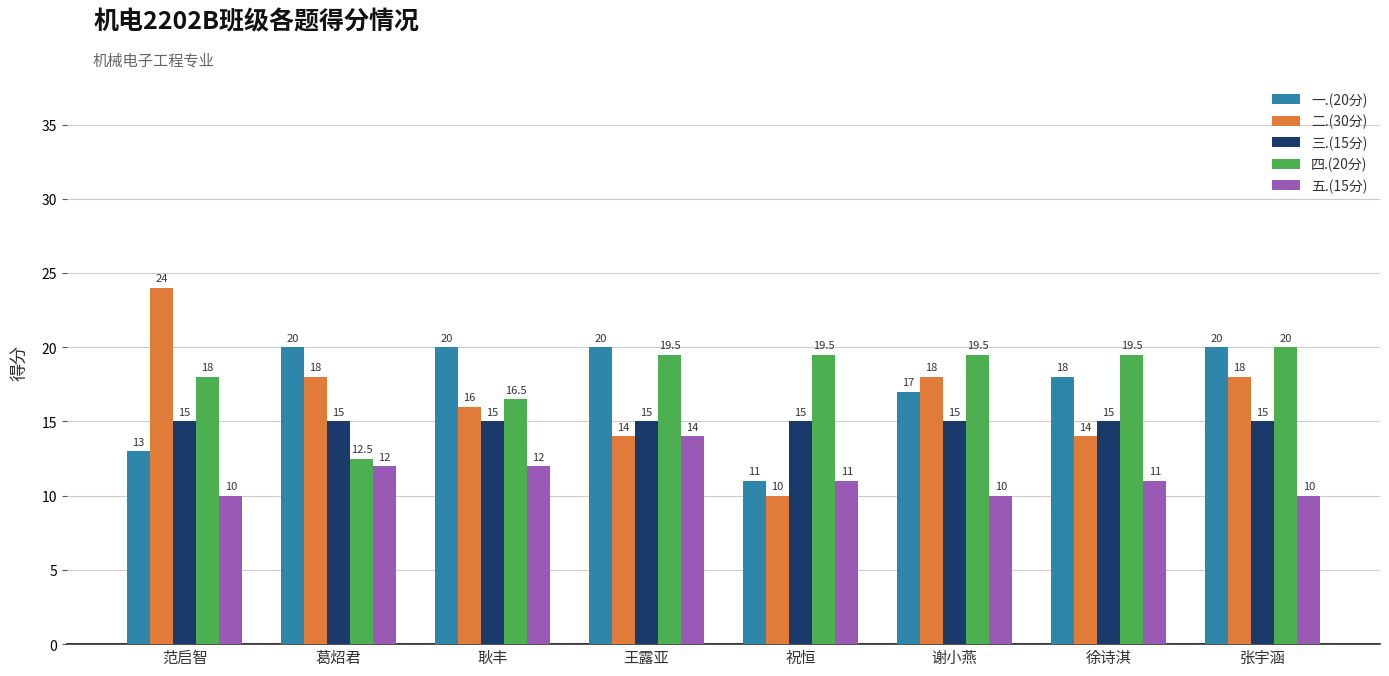

Are the bars horizontal?

No